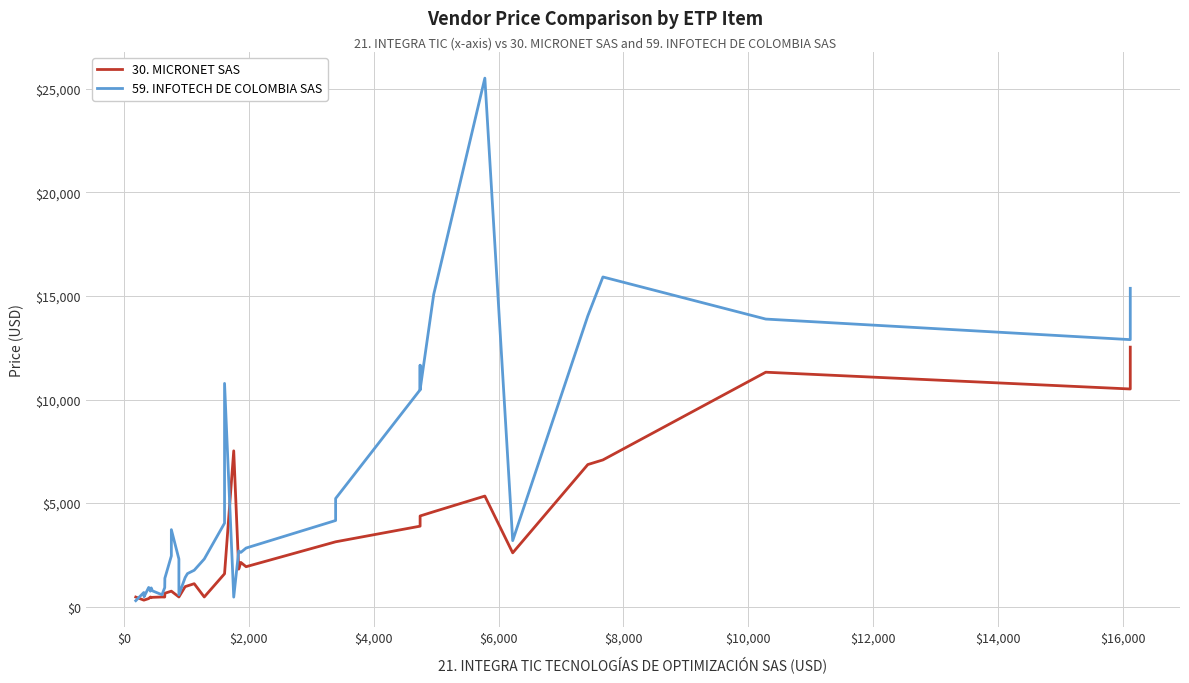

Rank the series by their maximum value, from lowest to highest.

30. MICRONET SAS, 59. INFOTECH DE COLOMBIA SAS